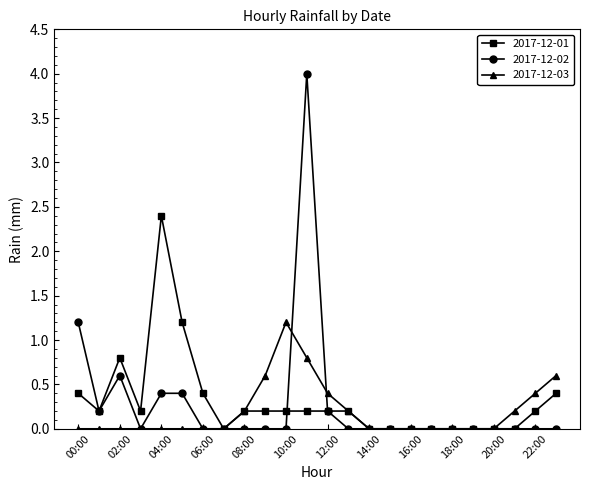

What is the greatest value displayed?

4.0